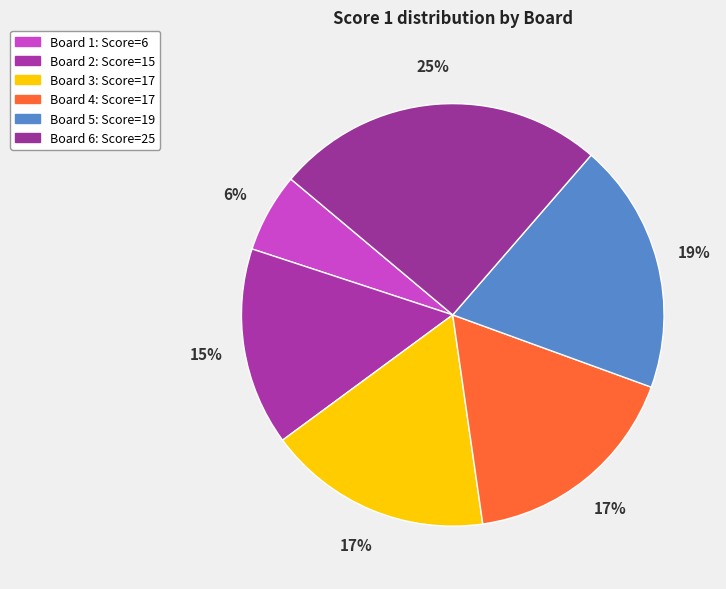

Count the number of slices in the pie.

6